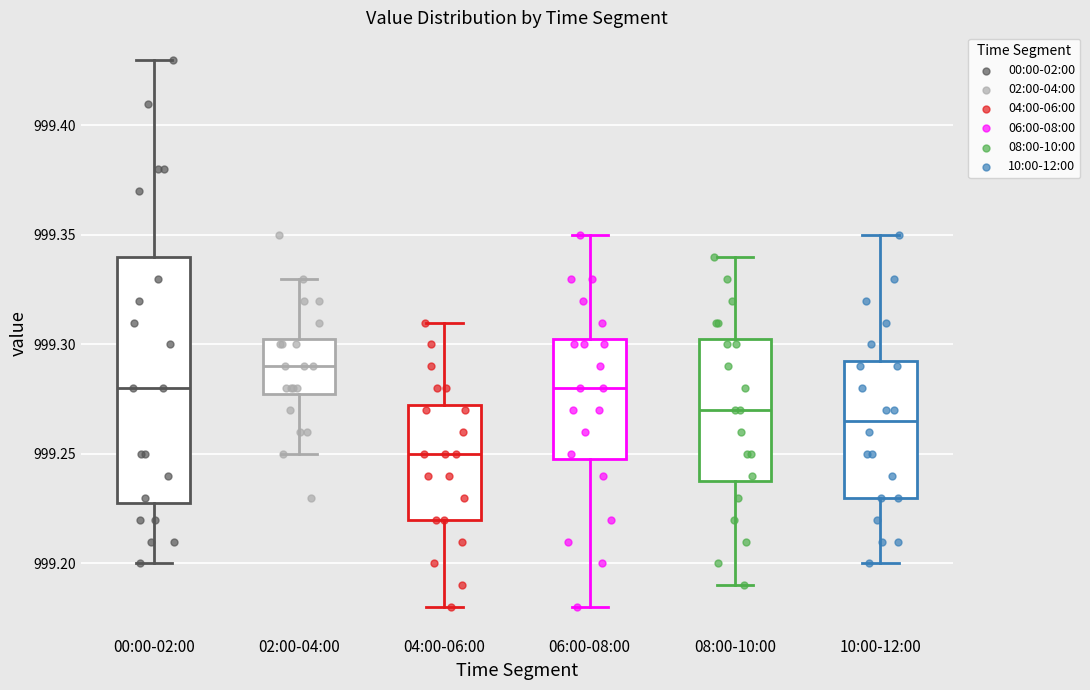

Reading left to right, transcribe this box plot: for each box, give where its median line is, the range the box spans, and where its two whiskers end, as read against the y-axis. The values are not printed on the chart, so give them approximately, as read against the axis.

00:00-02:00: median 999.280, box 999.230 to 999.340, whiskers 999.200 to 999.430
02:00-04:00: median 999.290, box 999.280 to 999.305, whiskers 999.250 to 999.330
04:00-06:00: median 999.250, box 999.220 to 999.275, whiskers 999.180 to 999.310
06:00-08:00: median 999.280, box 999.250 to 999.305, whiskers 999.180 to 999.350
08:00-10:00: median 999.270, box 999.240 to 999.305, whiskers 999.190 to 999.340
10:00-12:00: median 999.265, box 999.230 to 999.295, whiskers 999.200 to 999.350